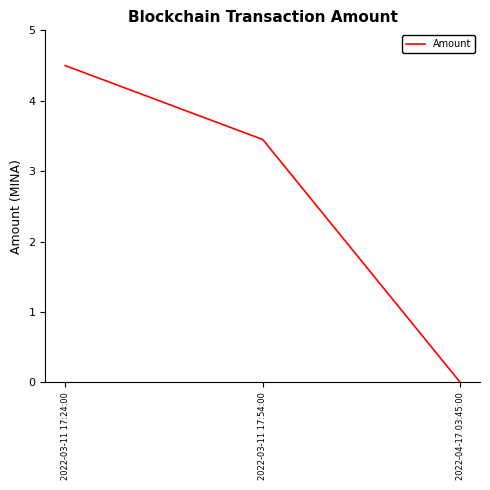

Approximately how many times larger is the value at 2022-03-11 17:54:00 compared to 2022-03-11 17:24:00?

0.8